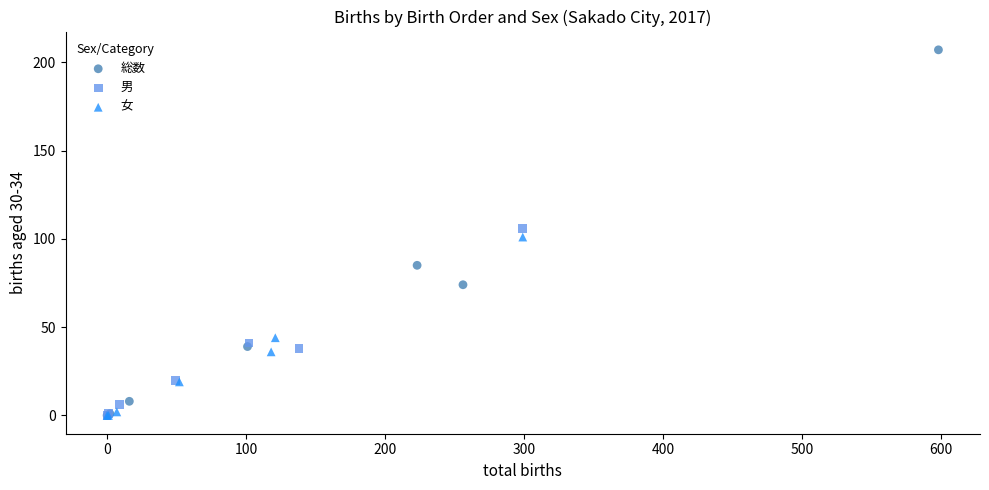

Which series has the largest Y range (max minus min)?

総数